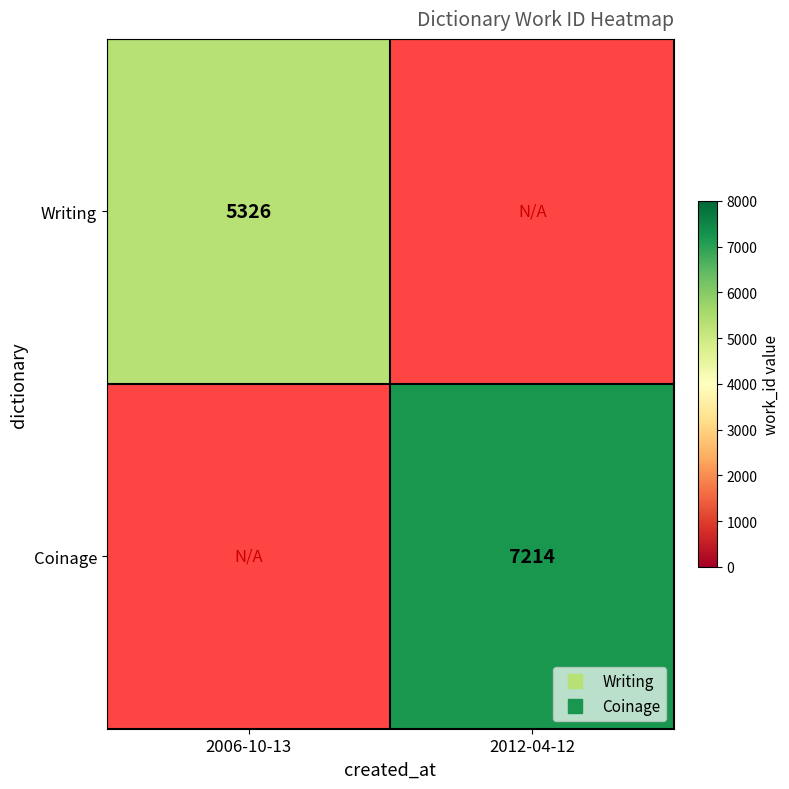

List the series in order of their overall mean, lowest first.

Writing, Coinage